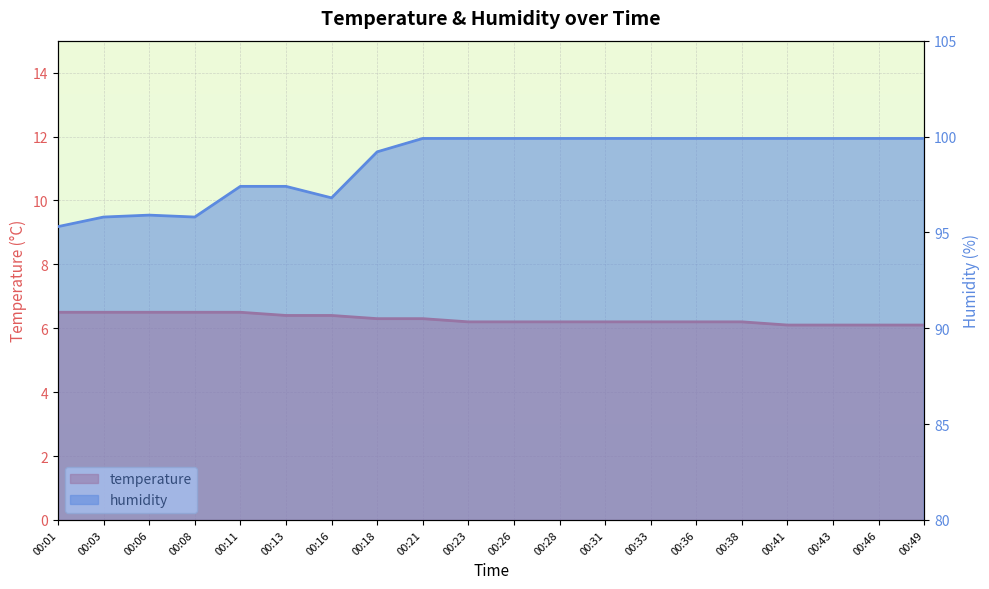

Rank the categories by humidity value from lowest to highest.

00:01, 00:03, 00:08, 00:06, 00:16, 00:11, 00:13, 00:18, 00:21, 00:23, 00:26, 00:28, 00:31, 00:33, 00:36, 00:38, 00:41, 00:43, 00:46, 00:49